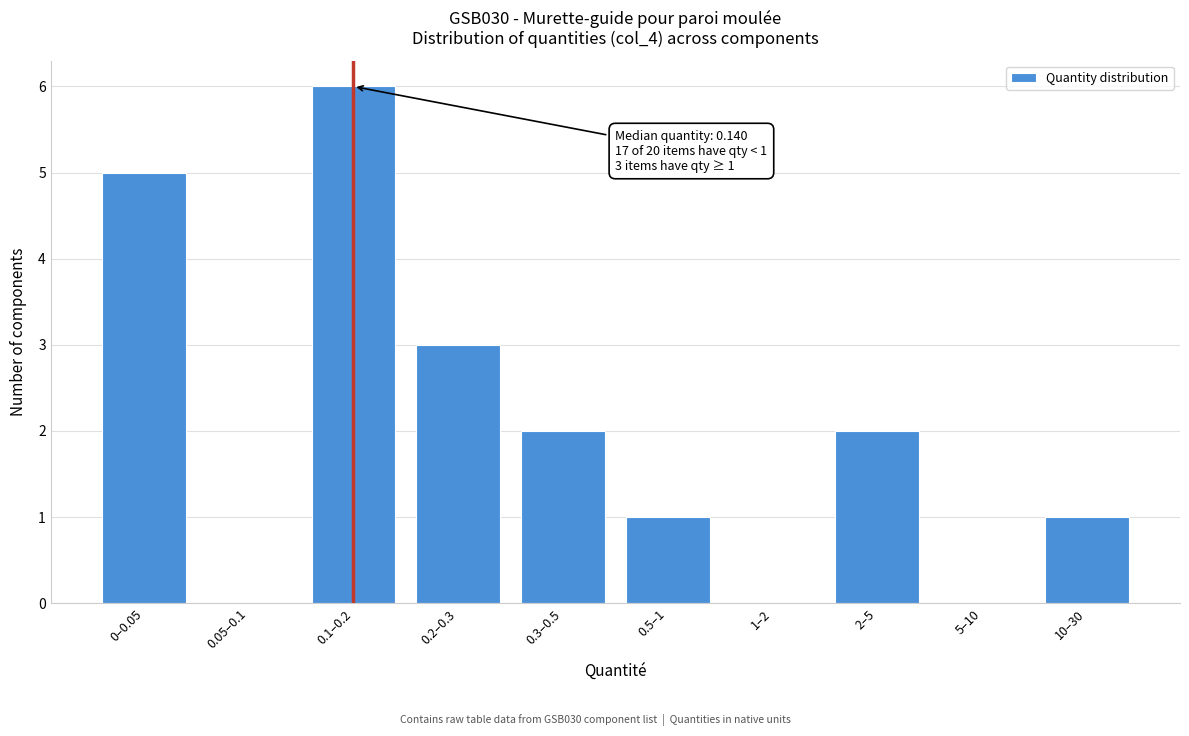

Reading right to left, list all the values displayed in this chart.

10–30=1	5–10=0	2–5=2	1–2=0	0.5–1=1	0.3–0.5=2	0.2–0.3=3	0.1–0.2=6	0.05–0.1=0	0–0.05=5